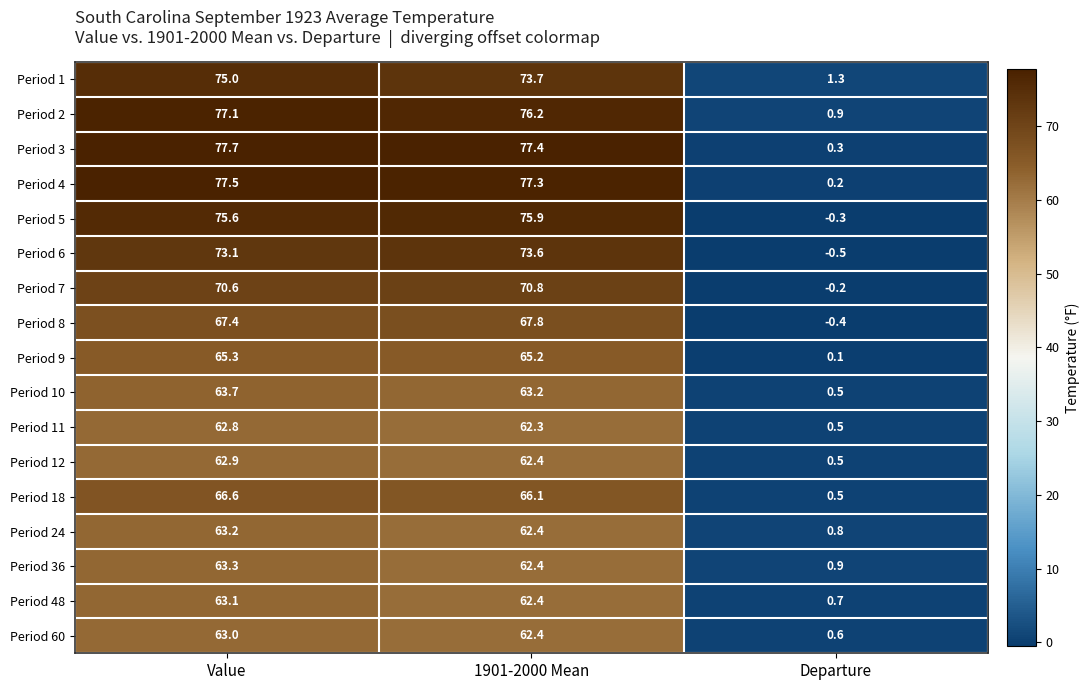

What is the highest value of the Period 1 series?

75.0